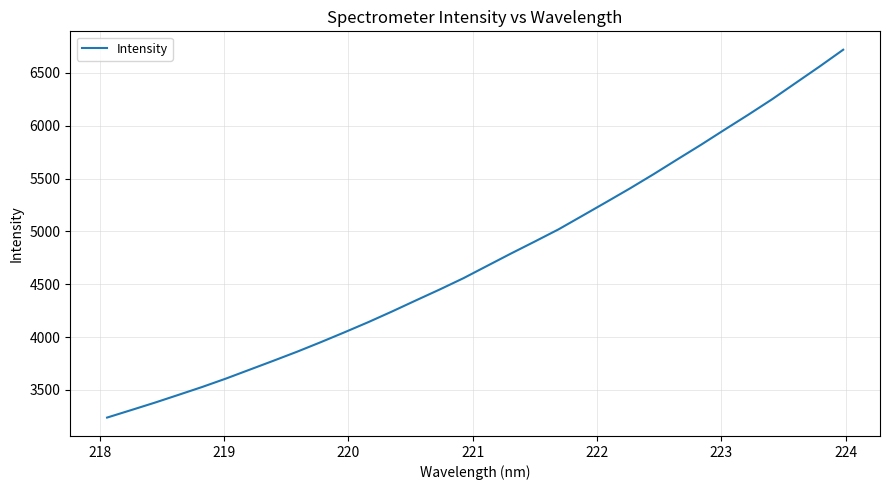

What is the greatest value displayed?

6718.9